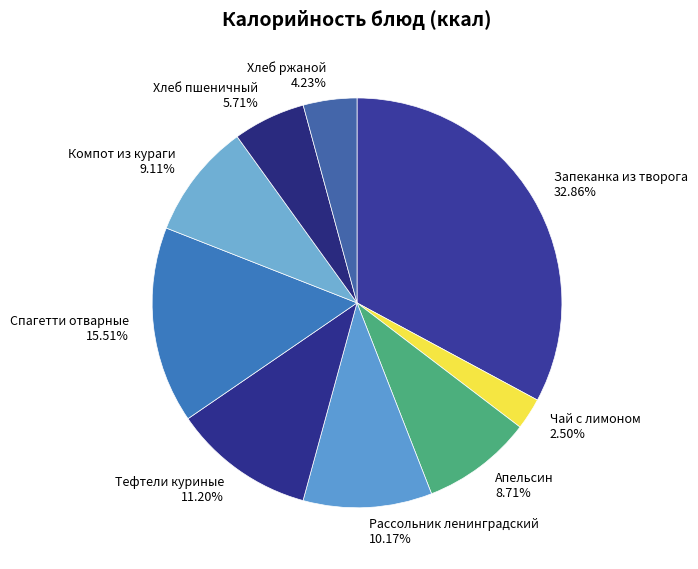

To the nearest percent, what is the combined percentage of Запеканка из творога and Компот из кураги?

42%